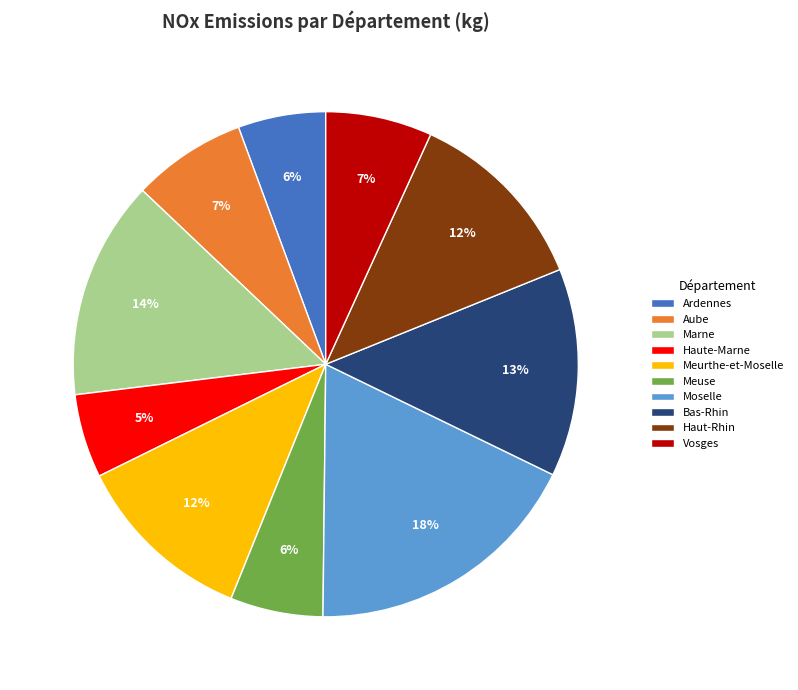

To the nearest percent, what is the average slice percentage?

10%